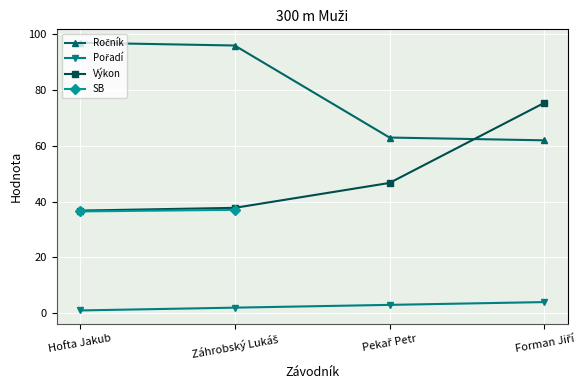

How many data points in Ročník are less than 96?

2